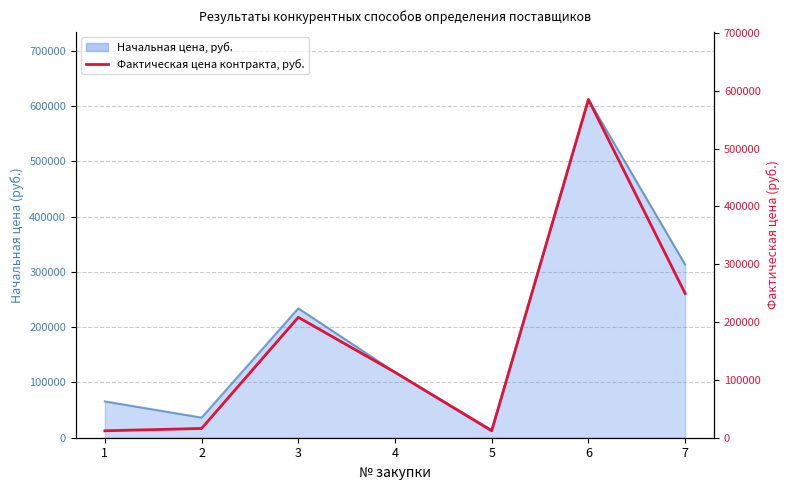

What value does the data have at 4?

113093.3